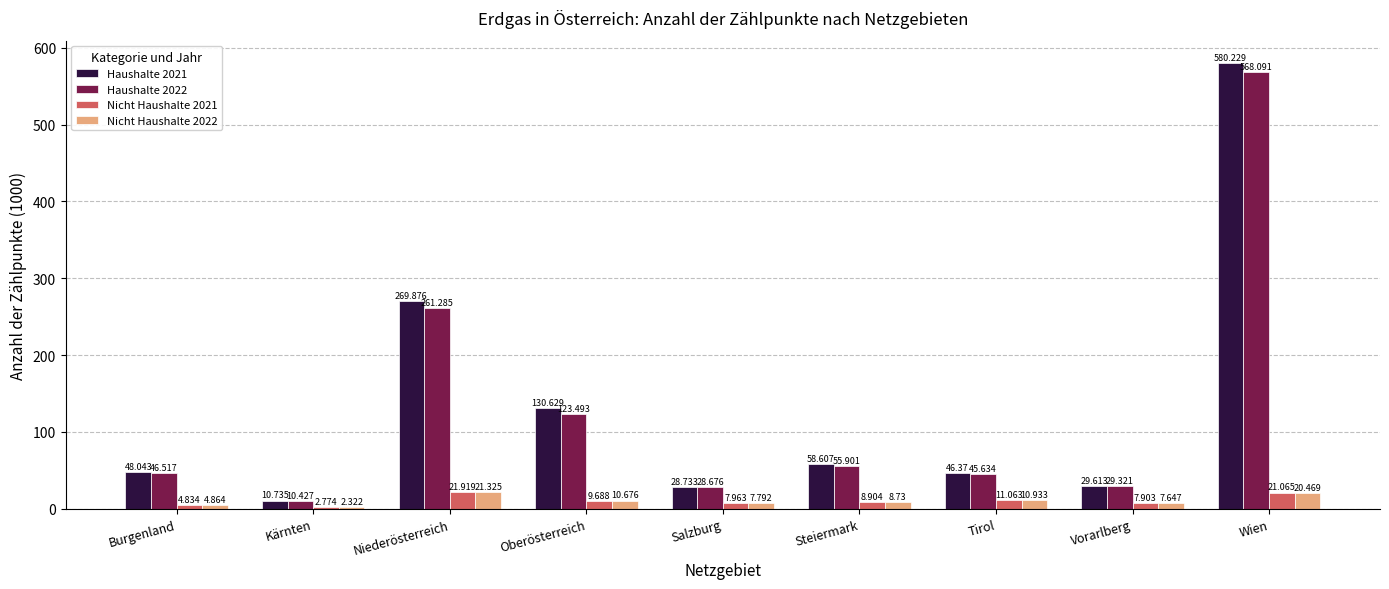

Rank the categories by Haushalte 2021 value from highest to lowest.

Wien, Niederösterreich, Oberösterreich, Steiermark, Burgenland, Tirol, Vorarlberg, Salzburg, Kärnten